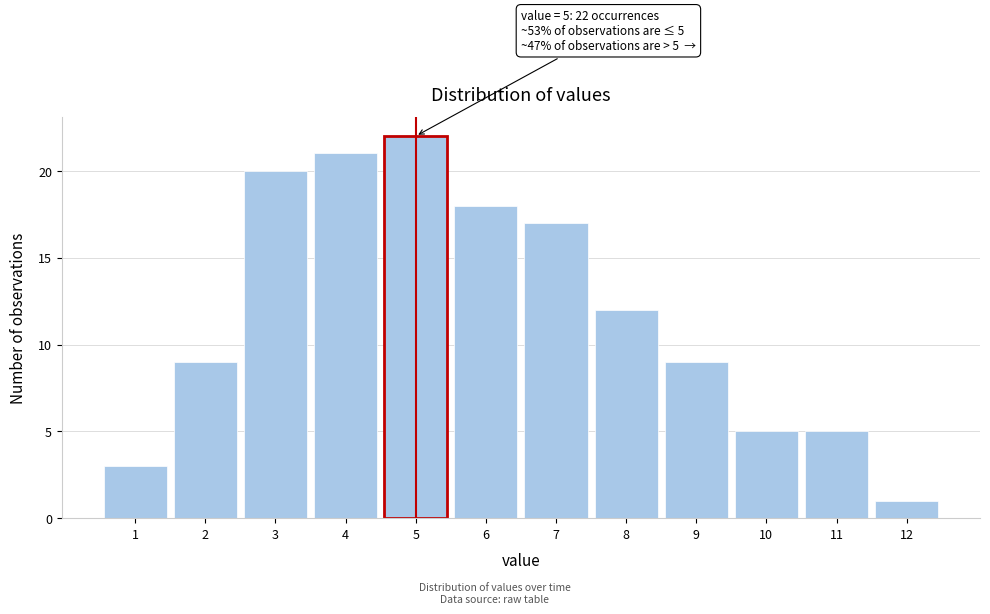

Which range on the x-axis has the tallest bar?

4.5 to 5.5